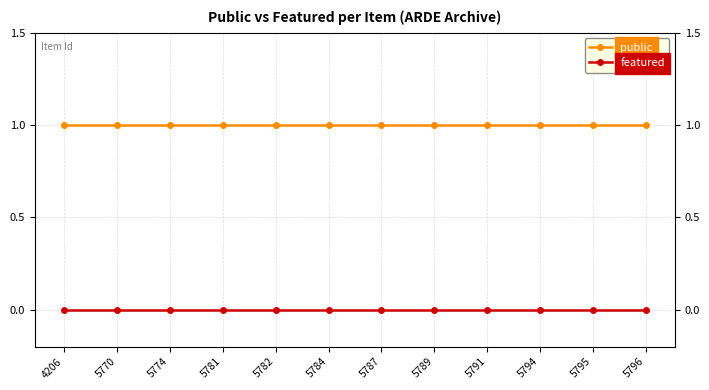

Rank the series by their maximum value, from lowest to highest.

featured, public